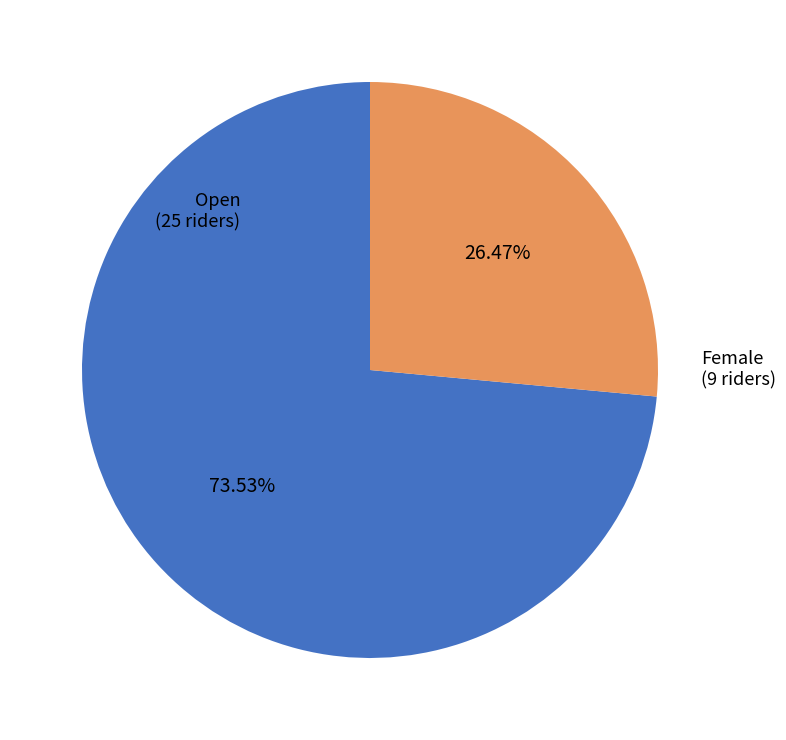

Which category accounts for the majority?

Open